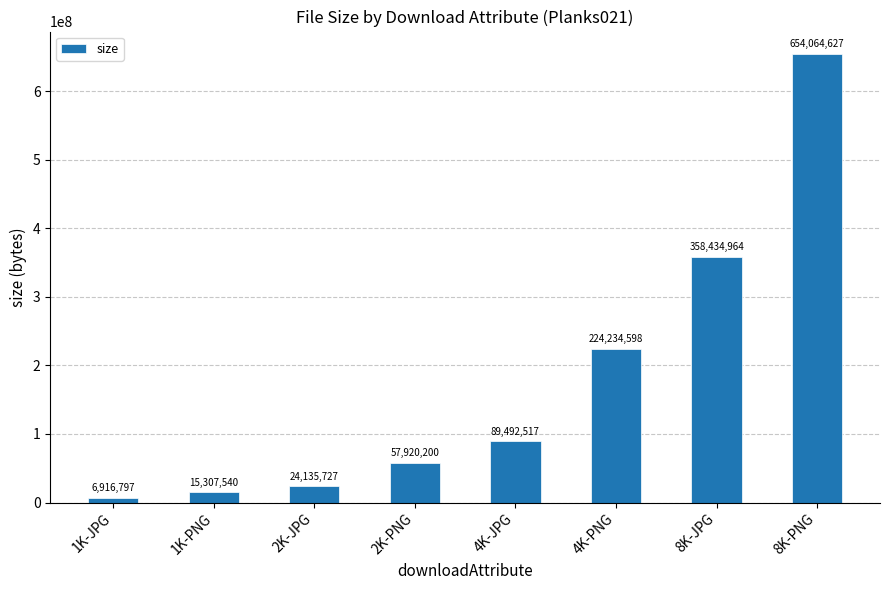

Does the chart contain stacked bars?

No